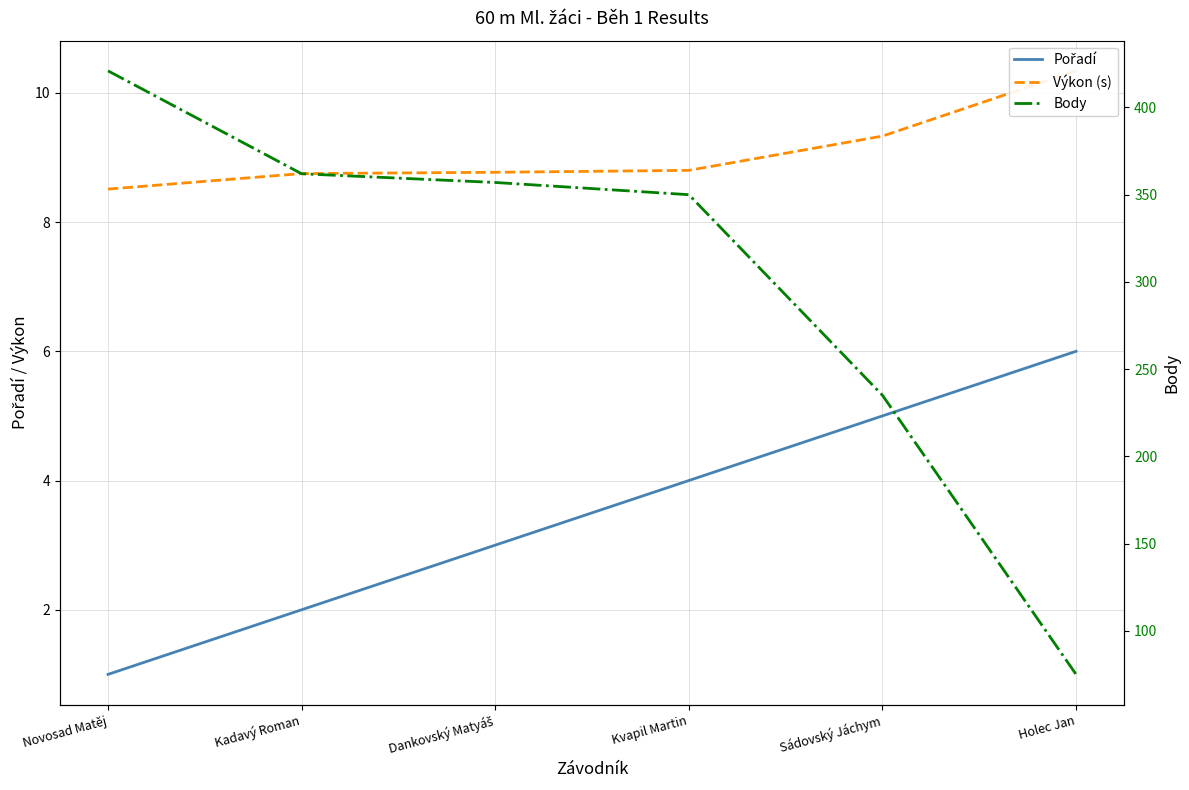

Rank the categories by Výkon (s) value from highest to lowest.

Holec Jan, Sádovský Jáchym, Kvapil Martin, Dankovský Matyáš, Kadavý Roman, Novosad Matěj